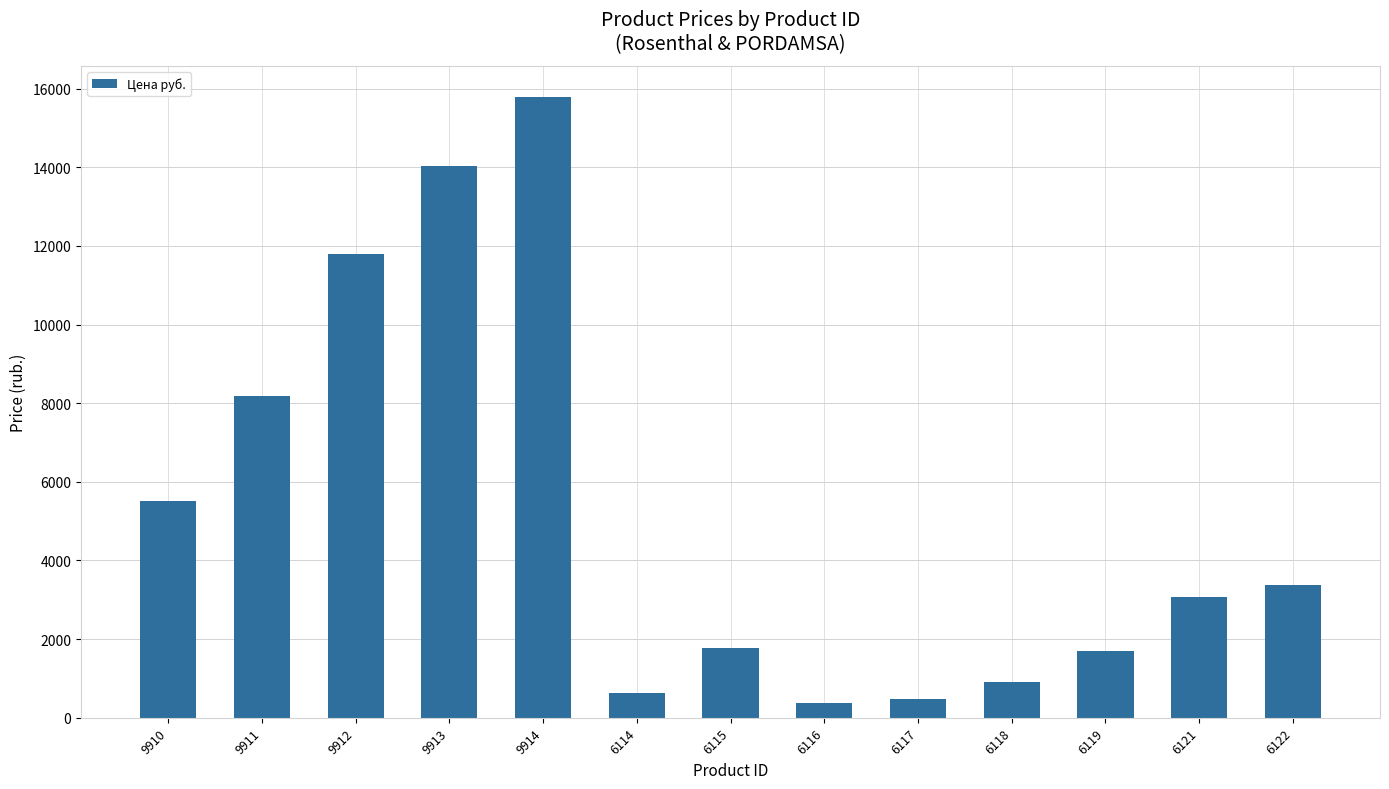

What is the label of the 9th bar from the left?

6117